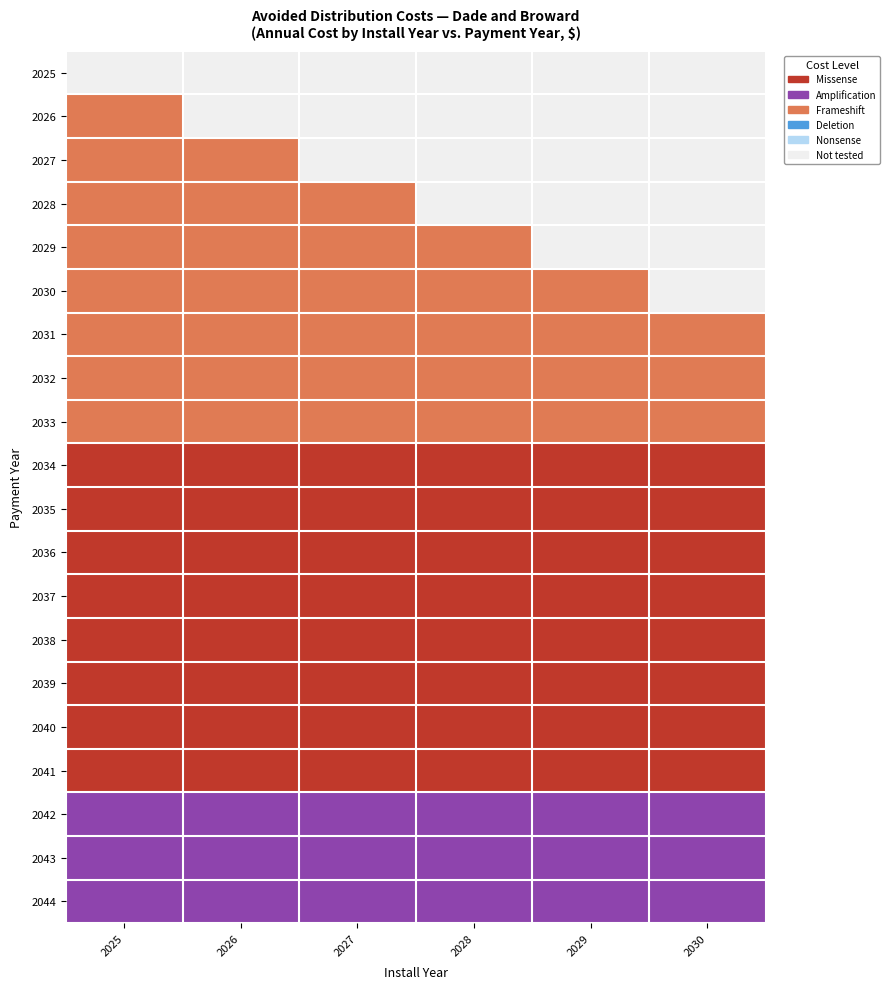

What is the maximum value shown in the chart?

1285548.0